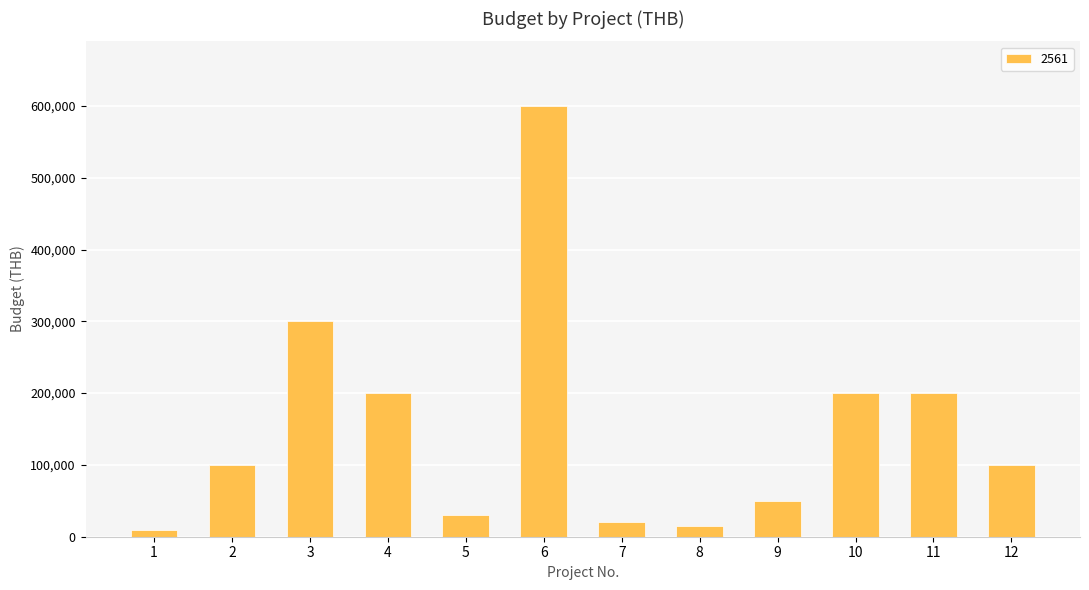

What is the difference between the maximum and second lowest values?

585000